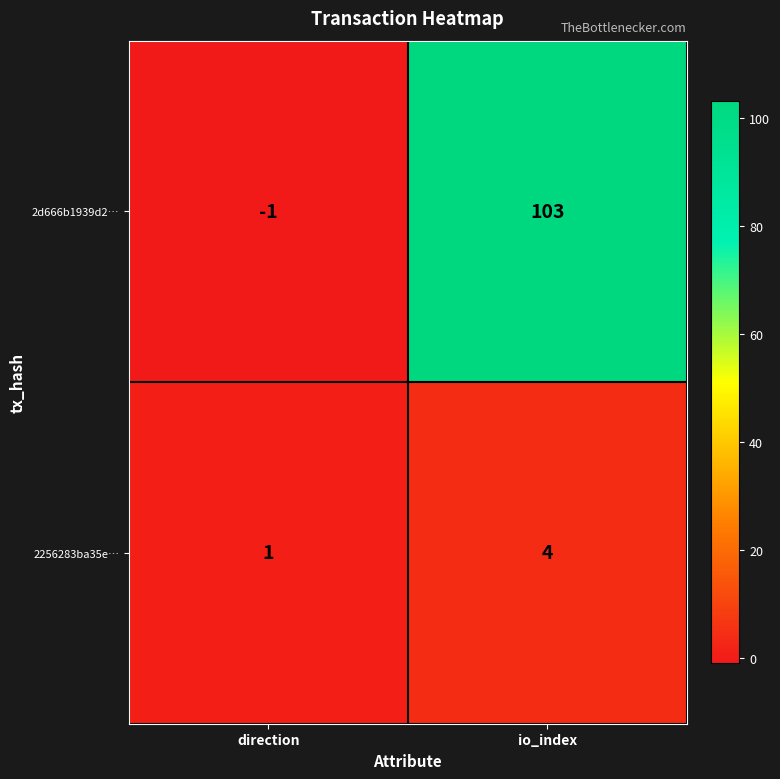

Which series changed the most between direction and io_index?

2d666b1939d2…